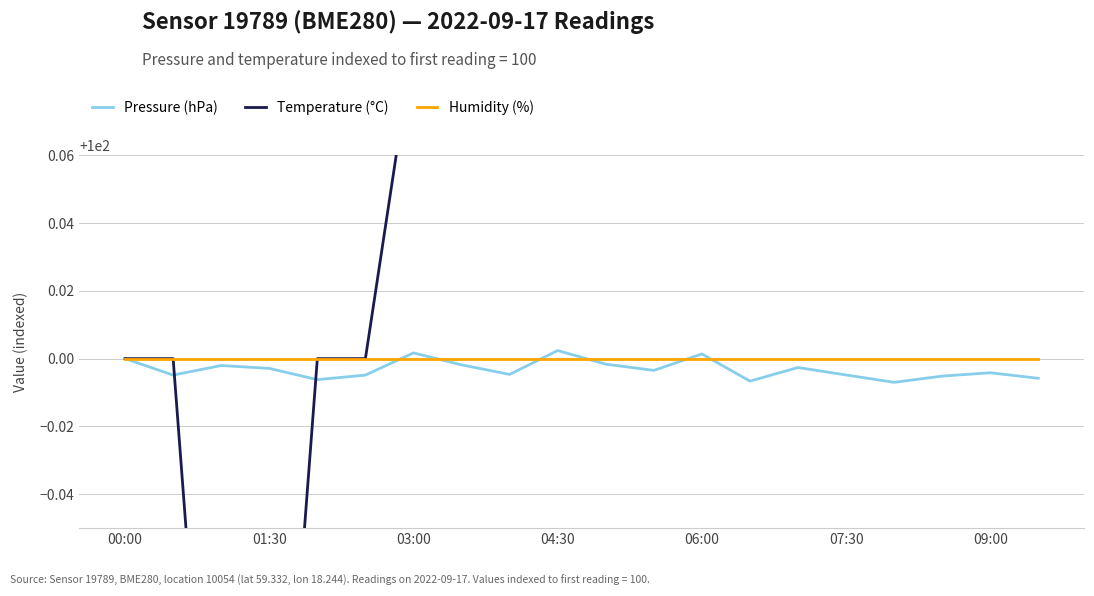

Is it true that Humidity (%) equals 100.0 at 00:00?

True